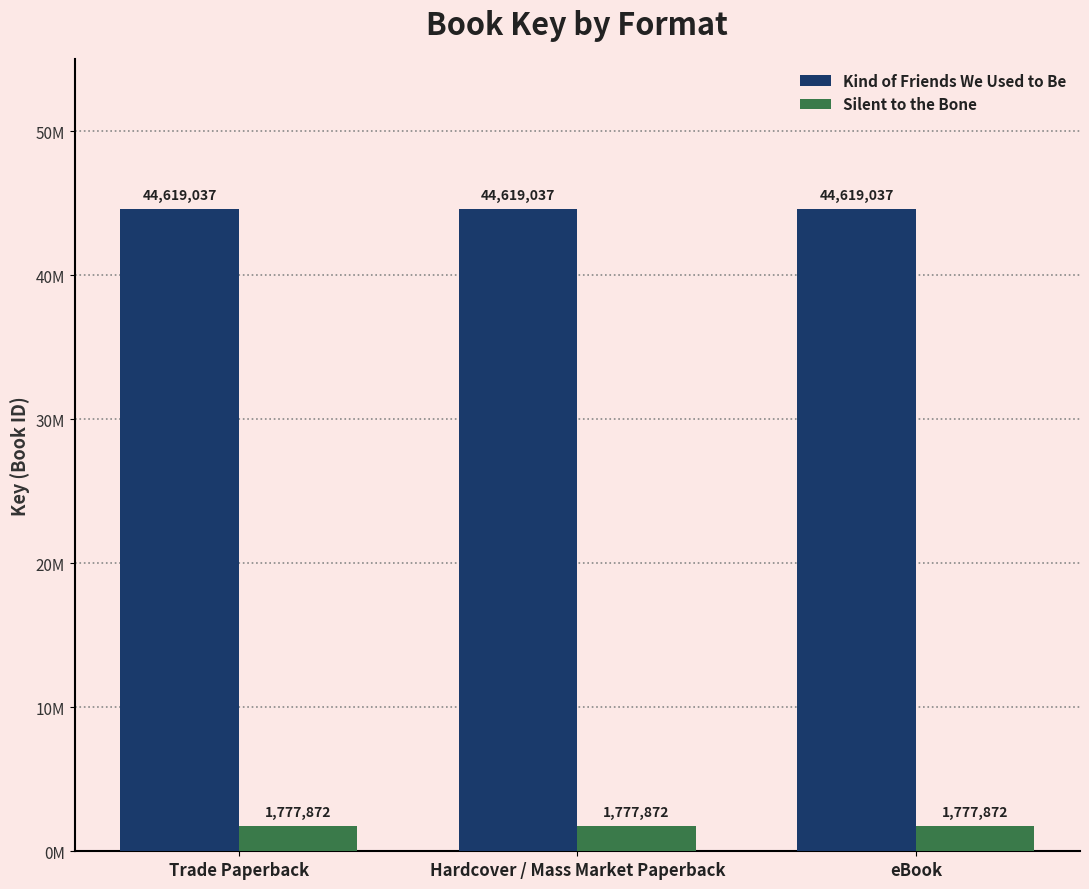

What are all the series names shown in the legend?

Kind of Friends We Used to Be, Silent to the Bone